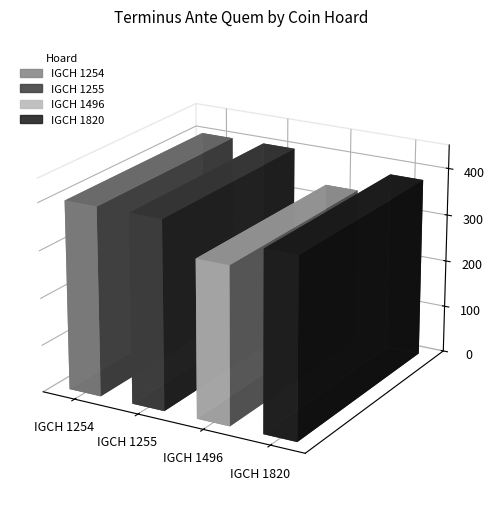

What is the difference between the second highest and second lowest values?

20